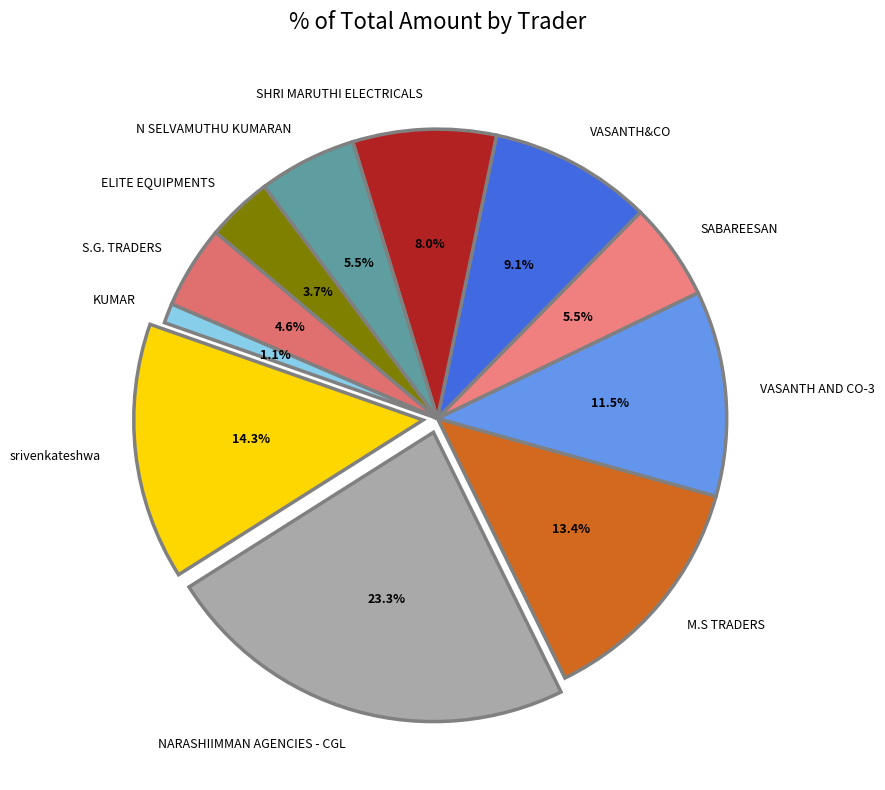

Approximately how many times larger is the value at ELITE EQUIPMENTS compared to srivenkateshwa?

0.3